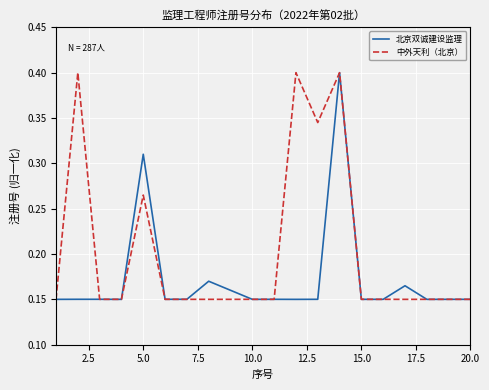

What is the greatest value displayed?

0.4